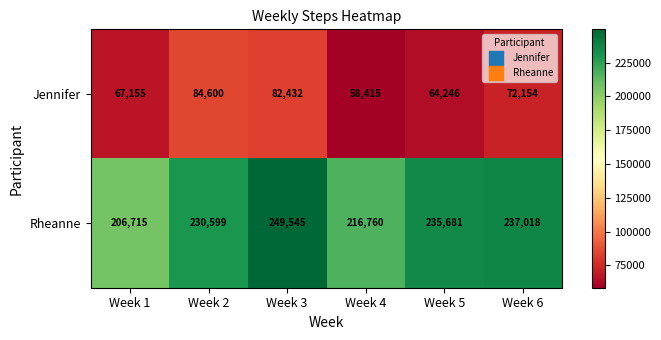

Rank the series by their average value, from highest to lowest.

Rheanne, Jennifer